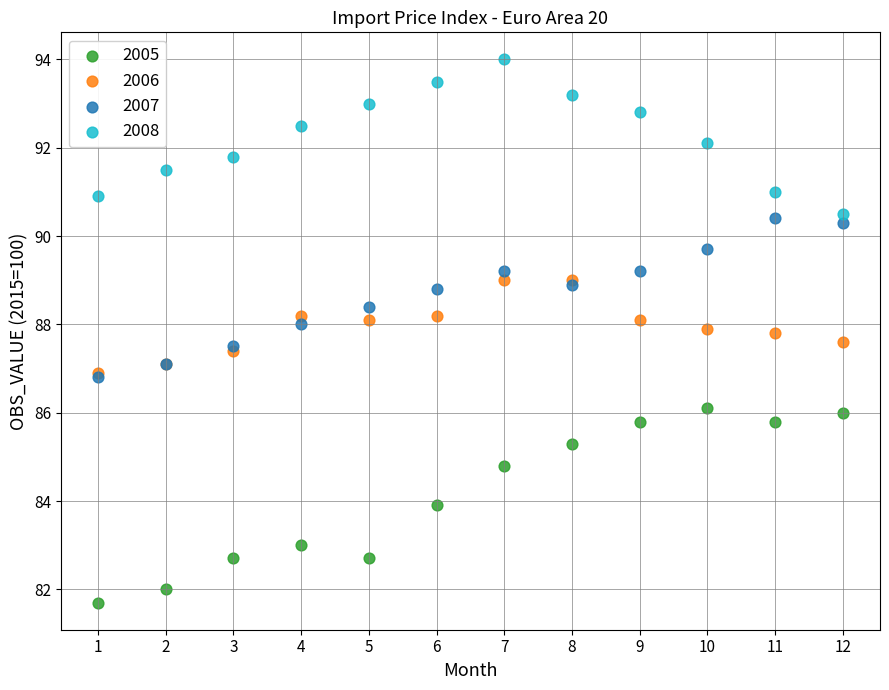

What are all the series names shown in the legend?

2005, 2006, 2007, 2008